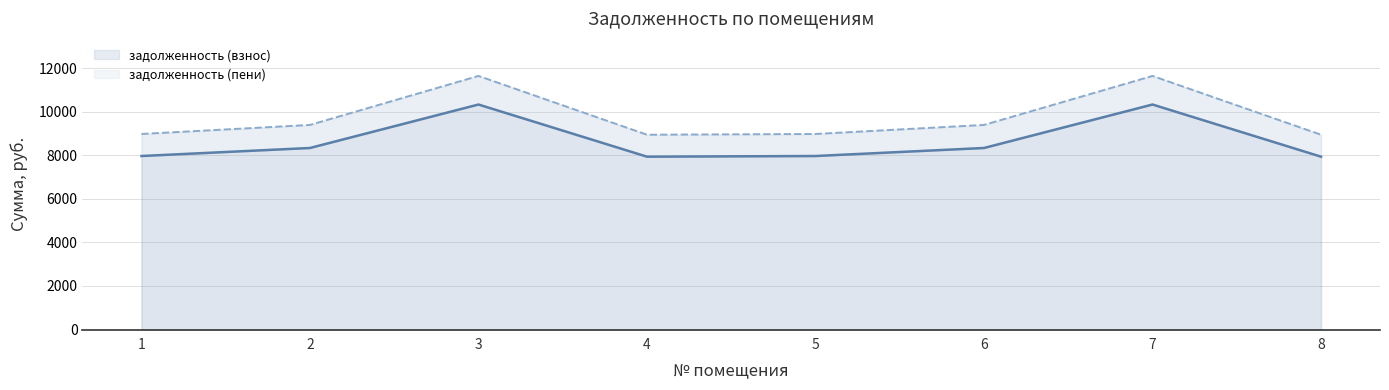

What is the total value across all series at 2?

17730.0